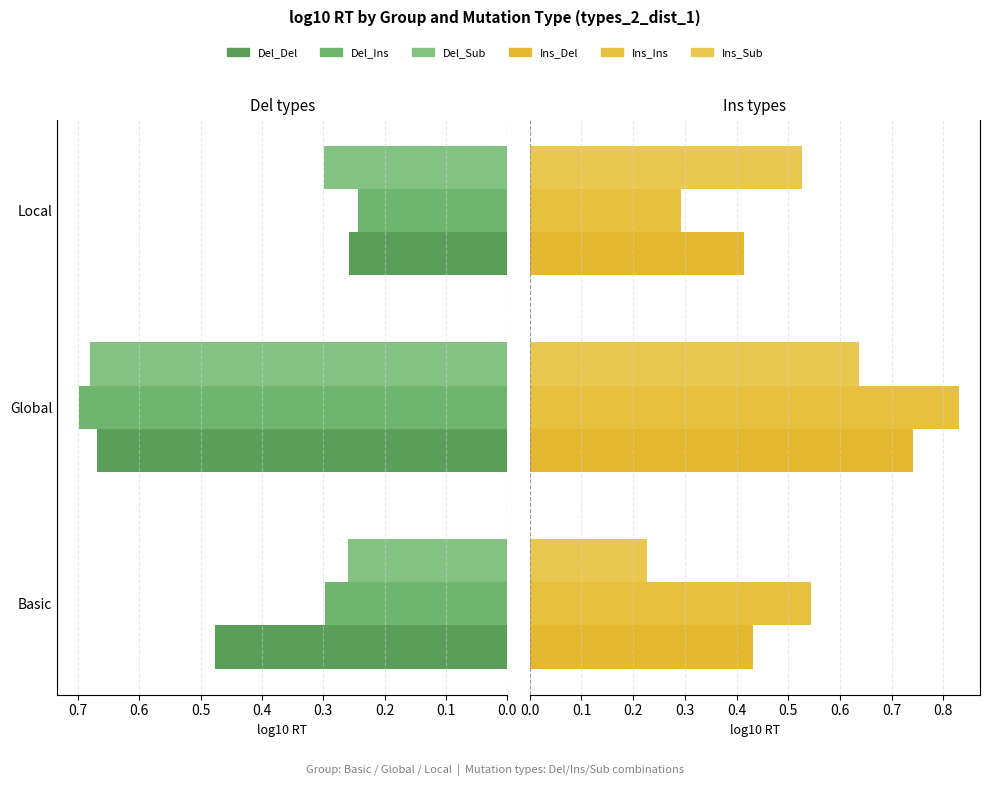

True or false: Del_Del has a value of 0.5 at Basic.

True